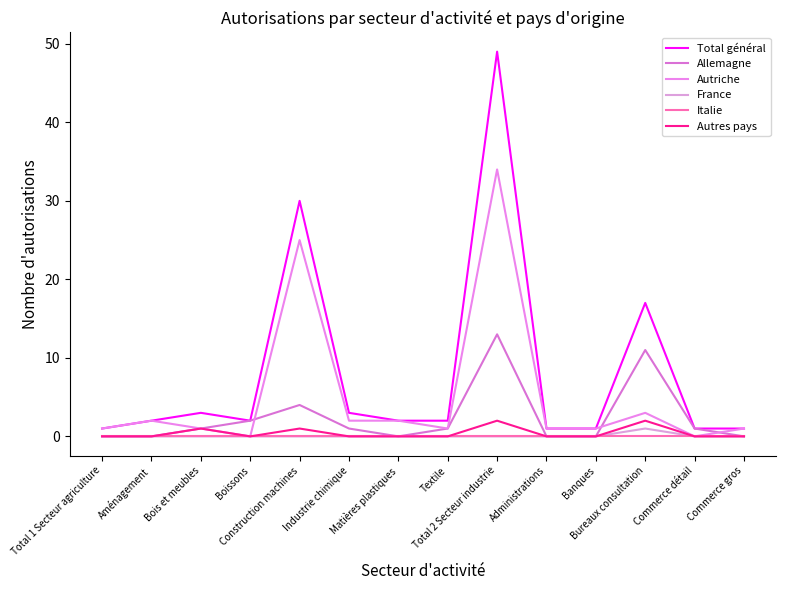

Reading left to right, extract all data points from this chart.

Total général: 1	2	3	2	30	3	2	2	49	1	1	17	1	1
Allemagne: 0	0	1	2	4	1	0	1	13	0	0	11	1	0
Autriche: 1	2	1	0	25	2	2	1	34	1	1	3	0	1
France: 0	0	0	0	0	0	0	0	0	0	0	1	0	0
Italie: 0	0	0	0	0	0	0	0	0	0	0	0	0	0
Autres pays: 0	0	1	0	1	0	0	0	2	0	0	2	0	0